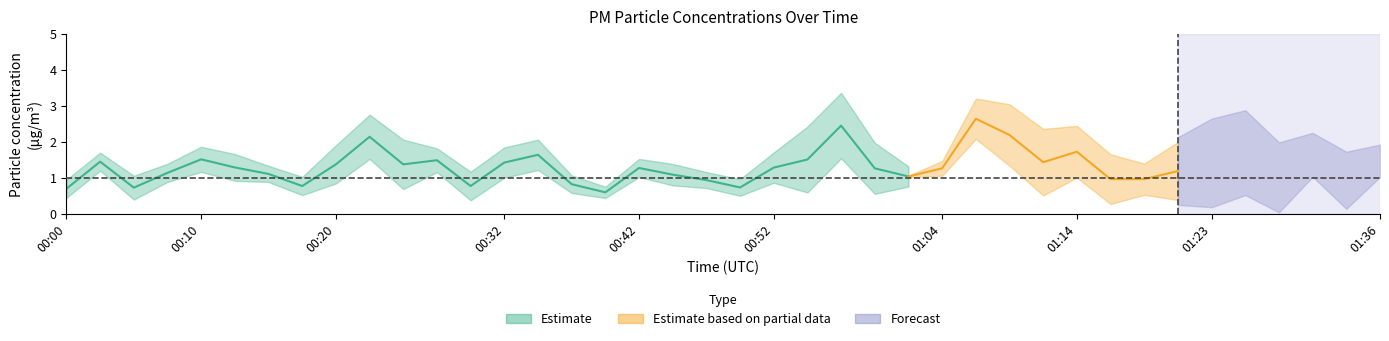

What is the sum of all P2 values?

33.8